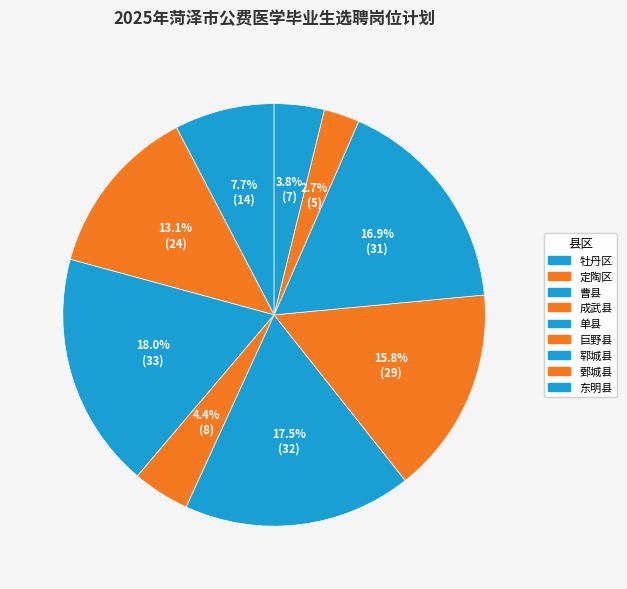

To the nearest percent, what portion does 鄄城县 represent?

3%